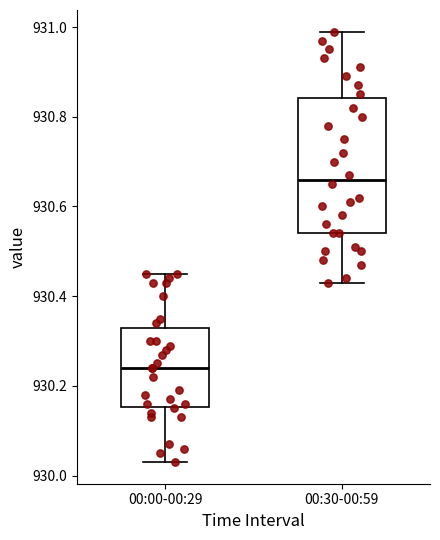

Reading left to right, read every box against the y-axis: the position of its median line, the range the box covers, and the ends of its whiskers. The values are not printed on the chart, so give them approximately, as read against the axis.

00:00-00:29: median 930.24, box 930.16 to 930.34, whiskers 930.04 to 930.46
00:30-00:59: median 930.66, box 930.54 to 930.84, whiskers 930.44 to 931.00